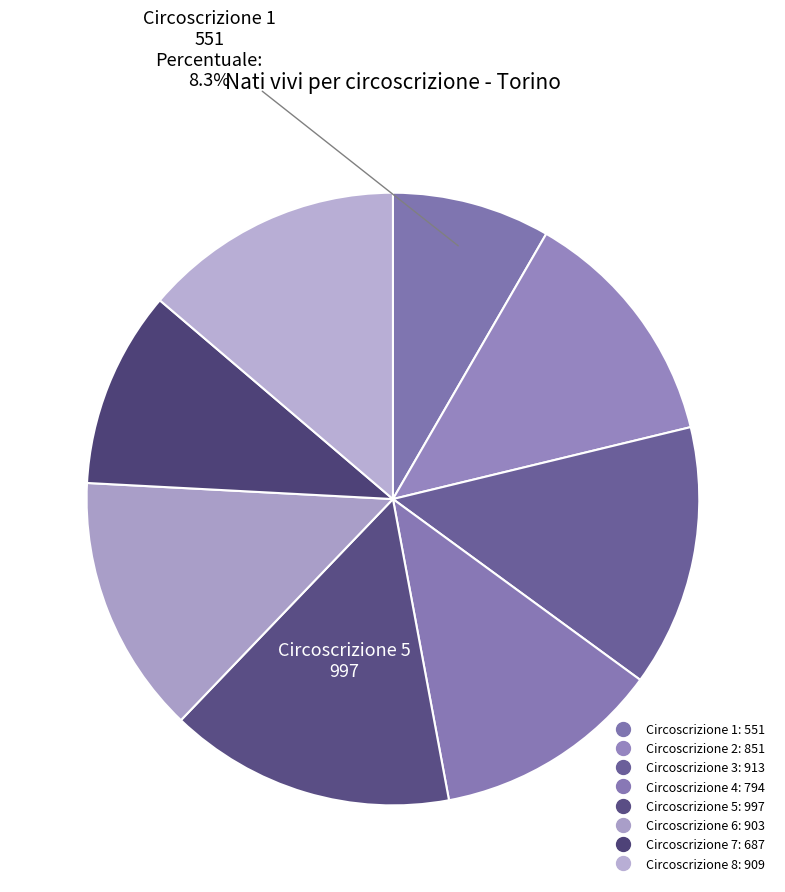

Is there any slice that represents more than half of the pie?

No